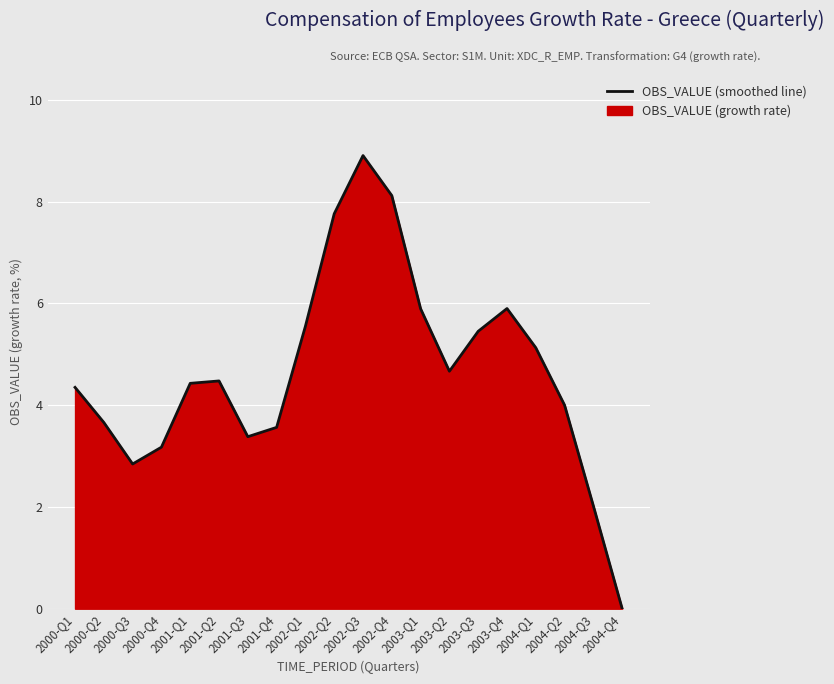

Does the chart display data point markers on the line(s)?

No